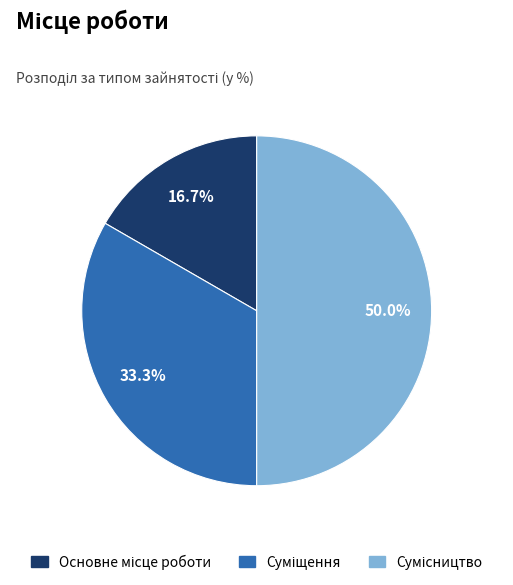

Does Сумісництво represent more than half of the total?

No